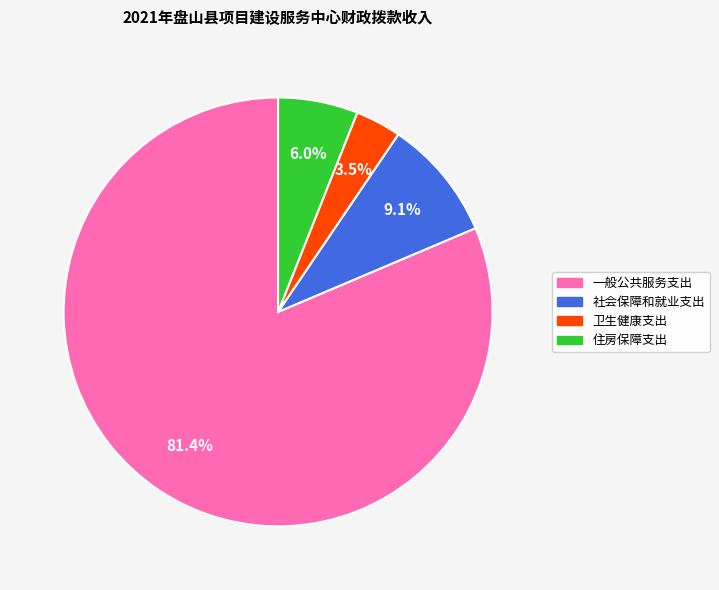

Which has a higher value, 社会保障和就业支出 or 一般公共服务支出?

一般公共服务支出